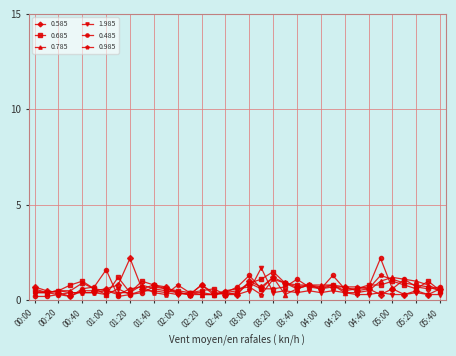

What is the maximum value for 0.785?

1.2